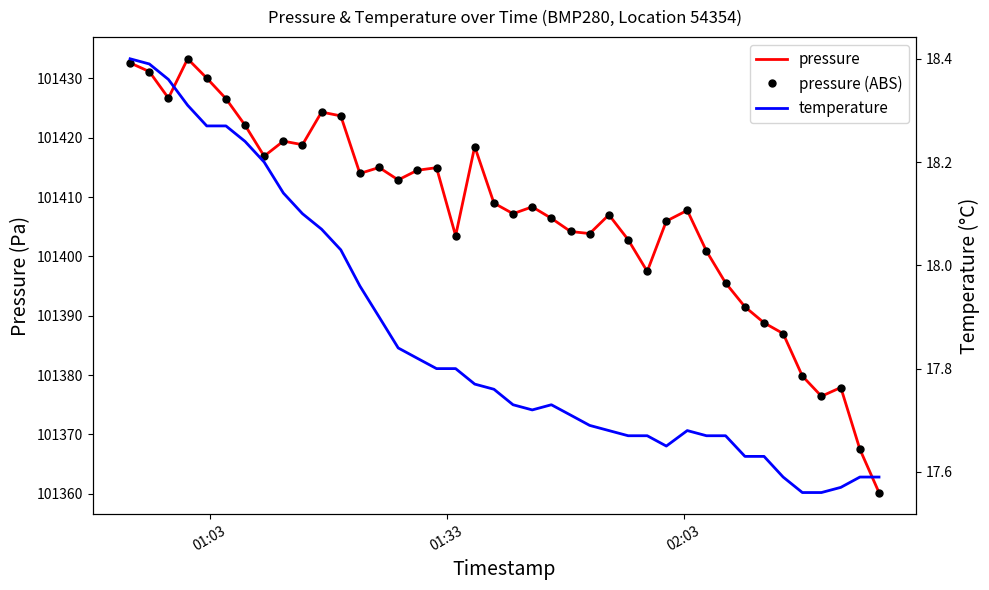

Does the chart have visible grid lines?

No